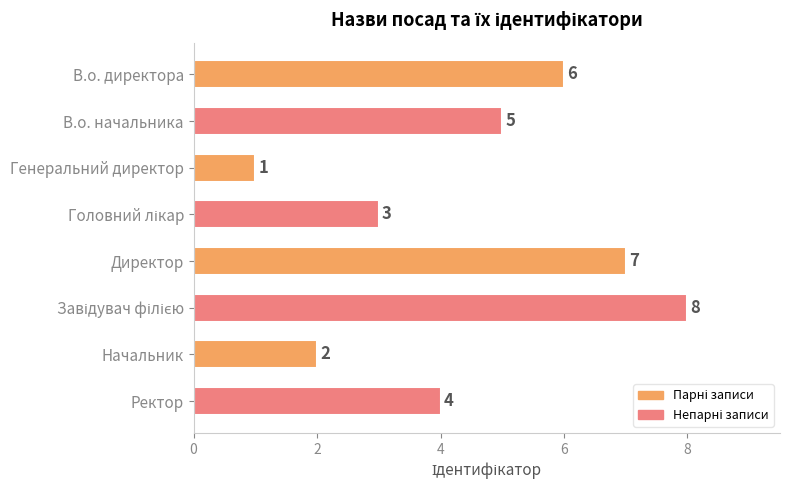

What is the sum of all values?

36